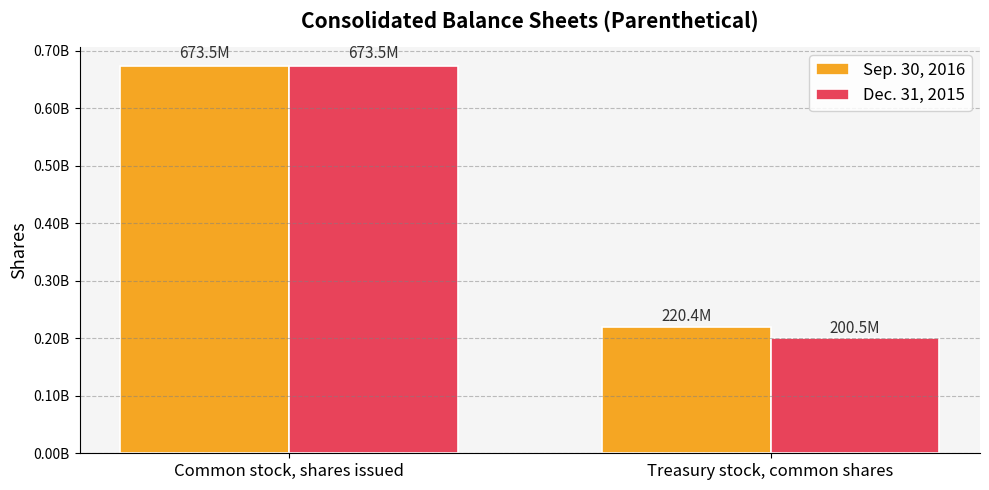

At which category does the chart reach its peak across all series?

Common stock, shares issued